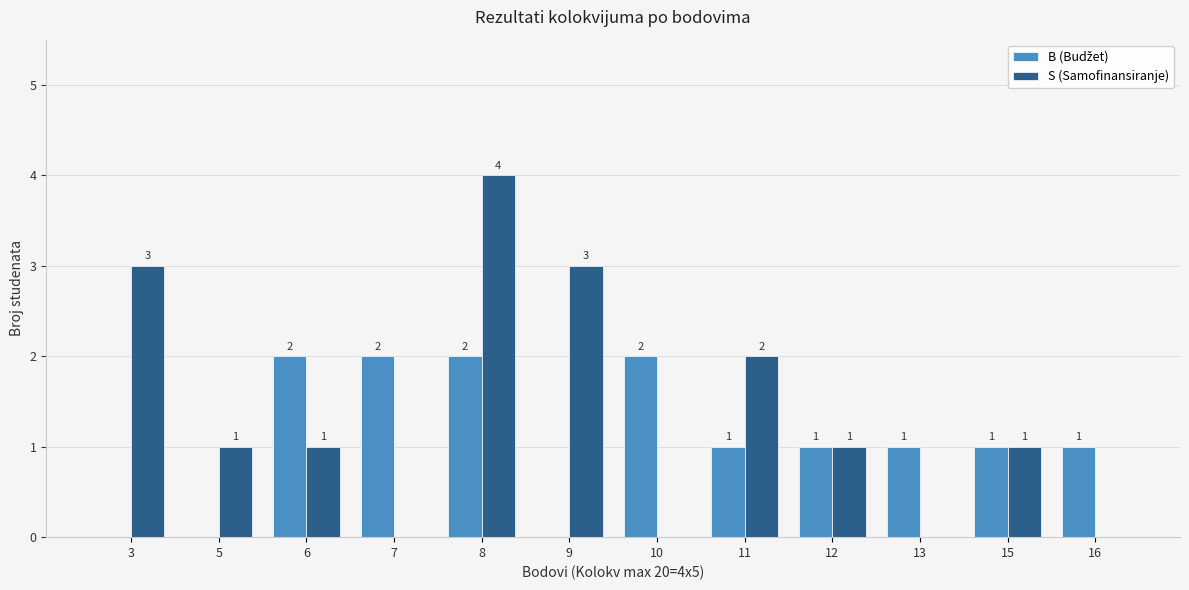

What is the total value across all series at 9?

3